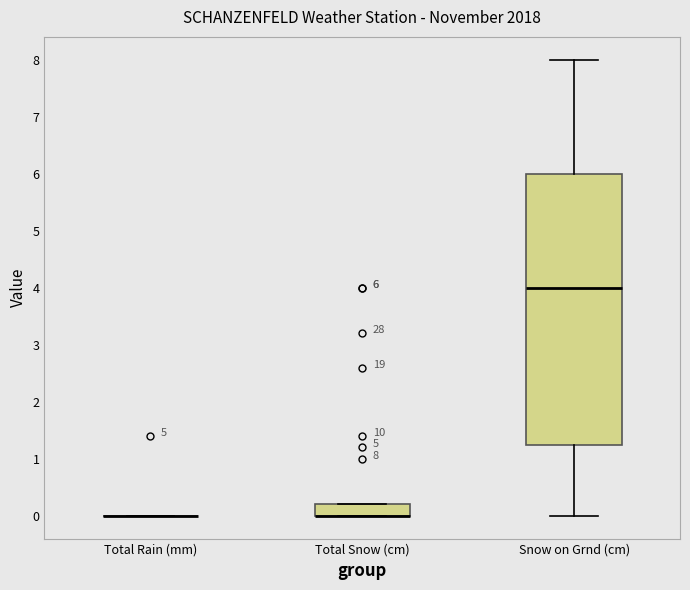

Comparing the boxes themselves (not the whiskers), which one is the tallest?

Snow on Grnd (cm)